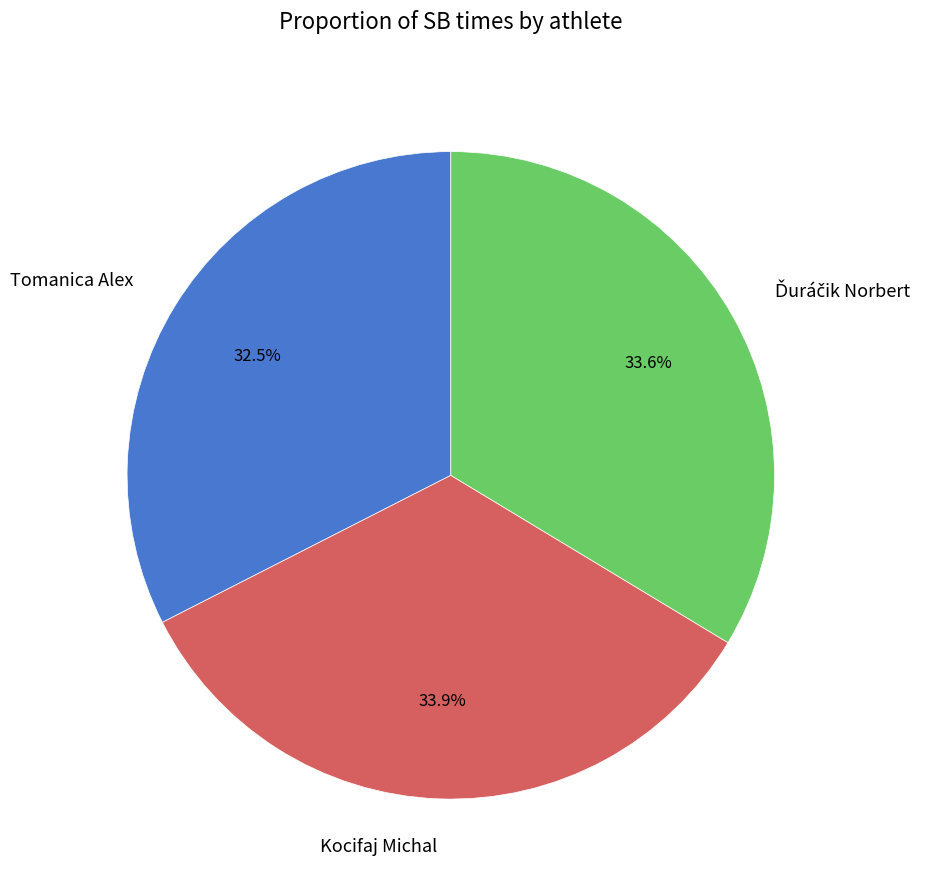

Does any single category account for the majority?

No